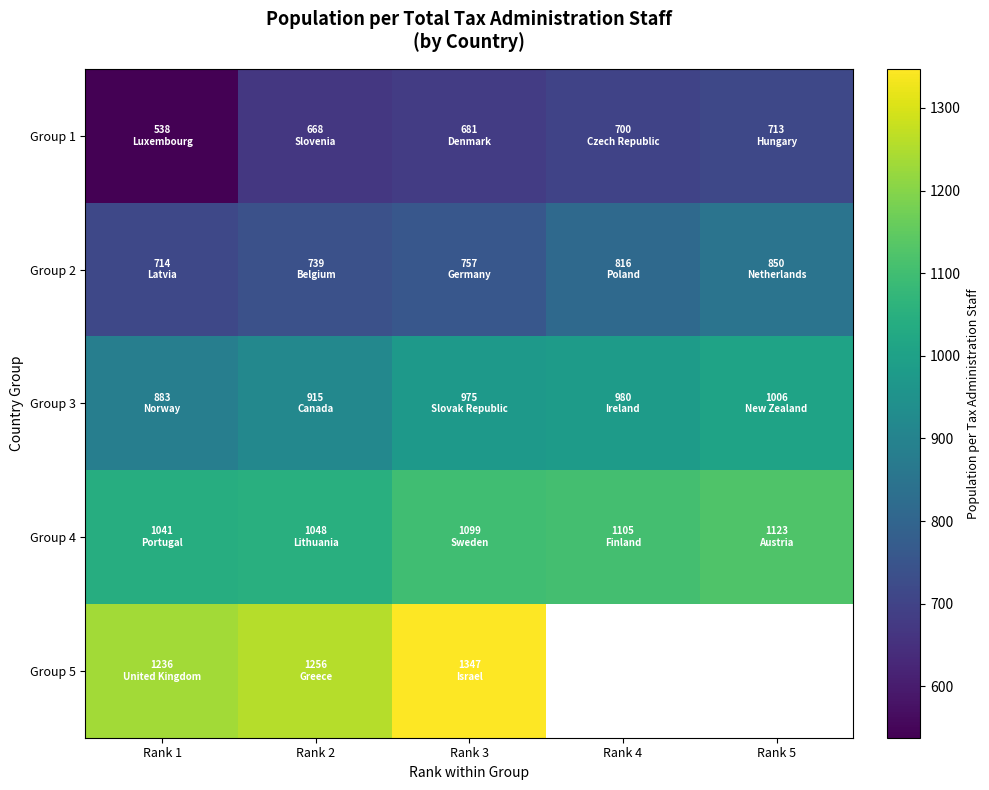

List the series in order of their peak value, lowest first.

Group 1, Group 2, Group 3, Group 4, Group 5